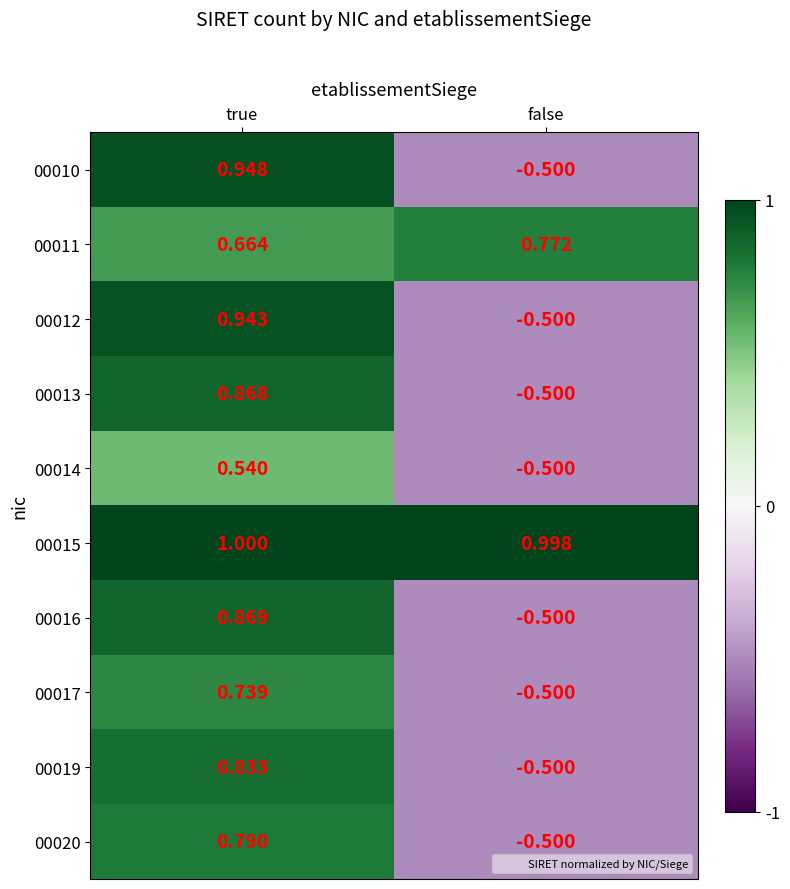

Where does the 00016 series first go above 0?

true